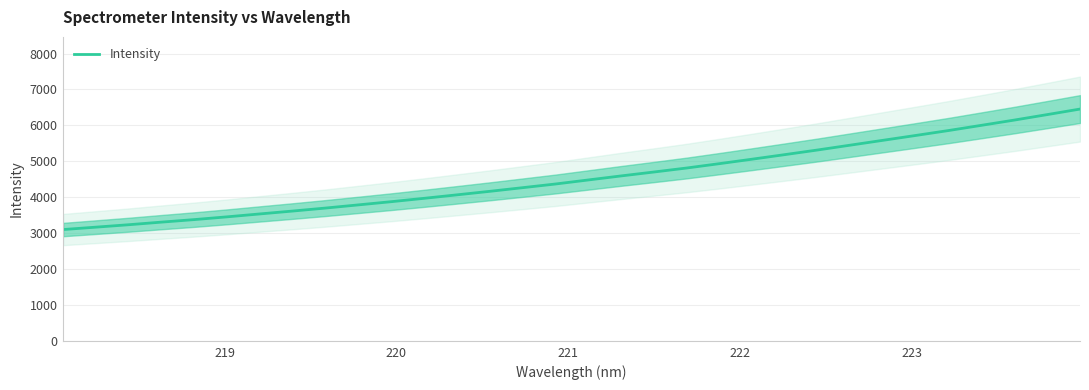

What is the maximum value for Intensity?

6455.2